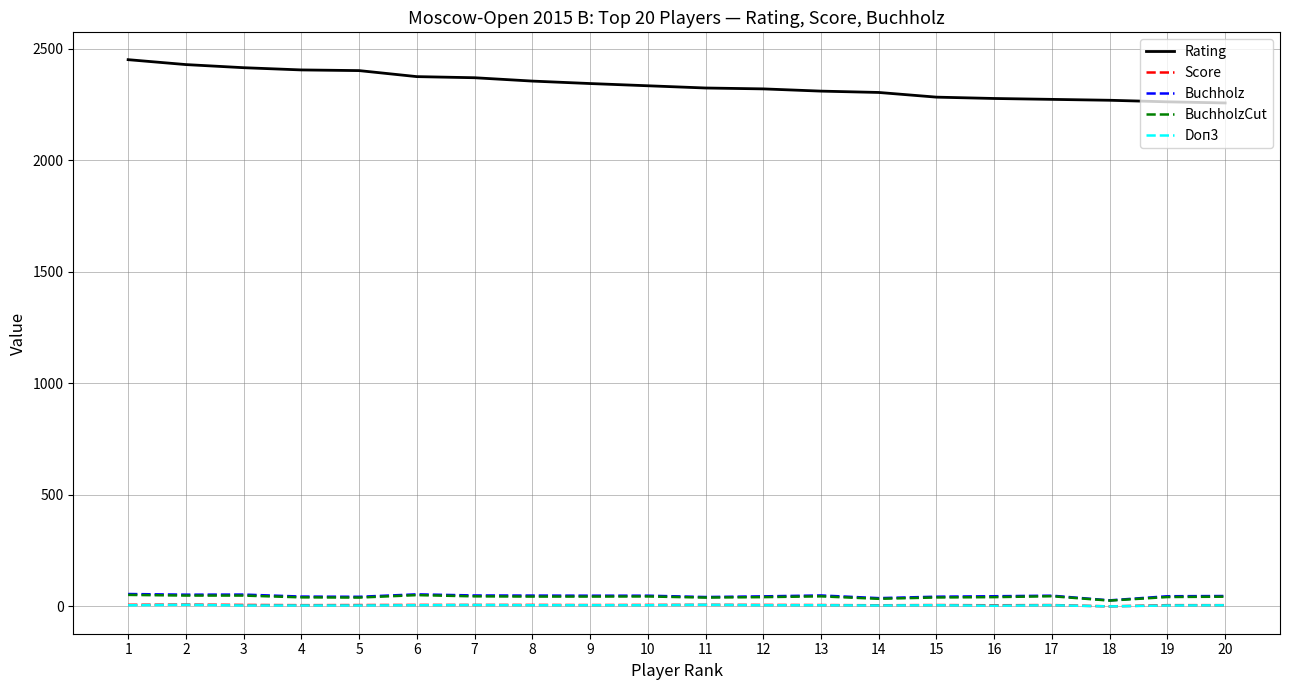

How many Doп3 values are between 4 and 5?

15